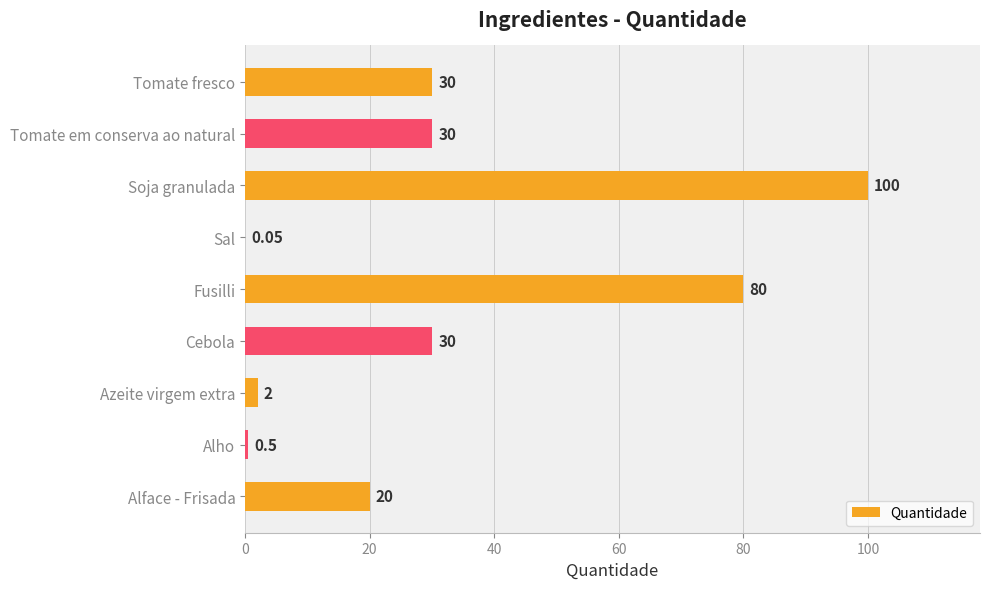

Which category has the highest value across all series?

Soja granulada